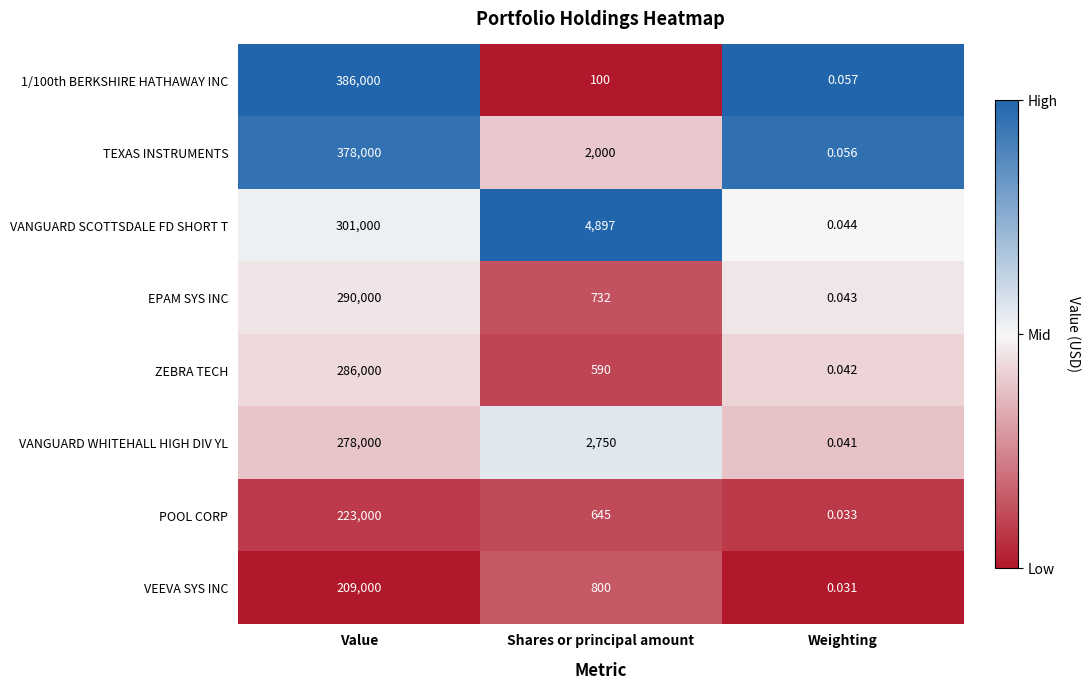

At which category does the chart reach its minimum across all series?

Weighting